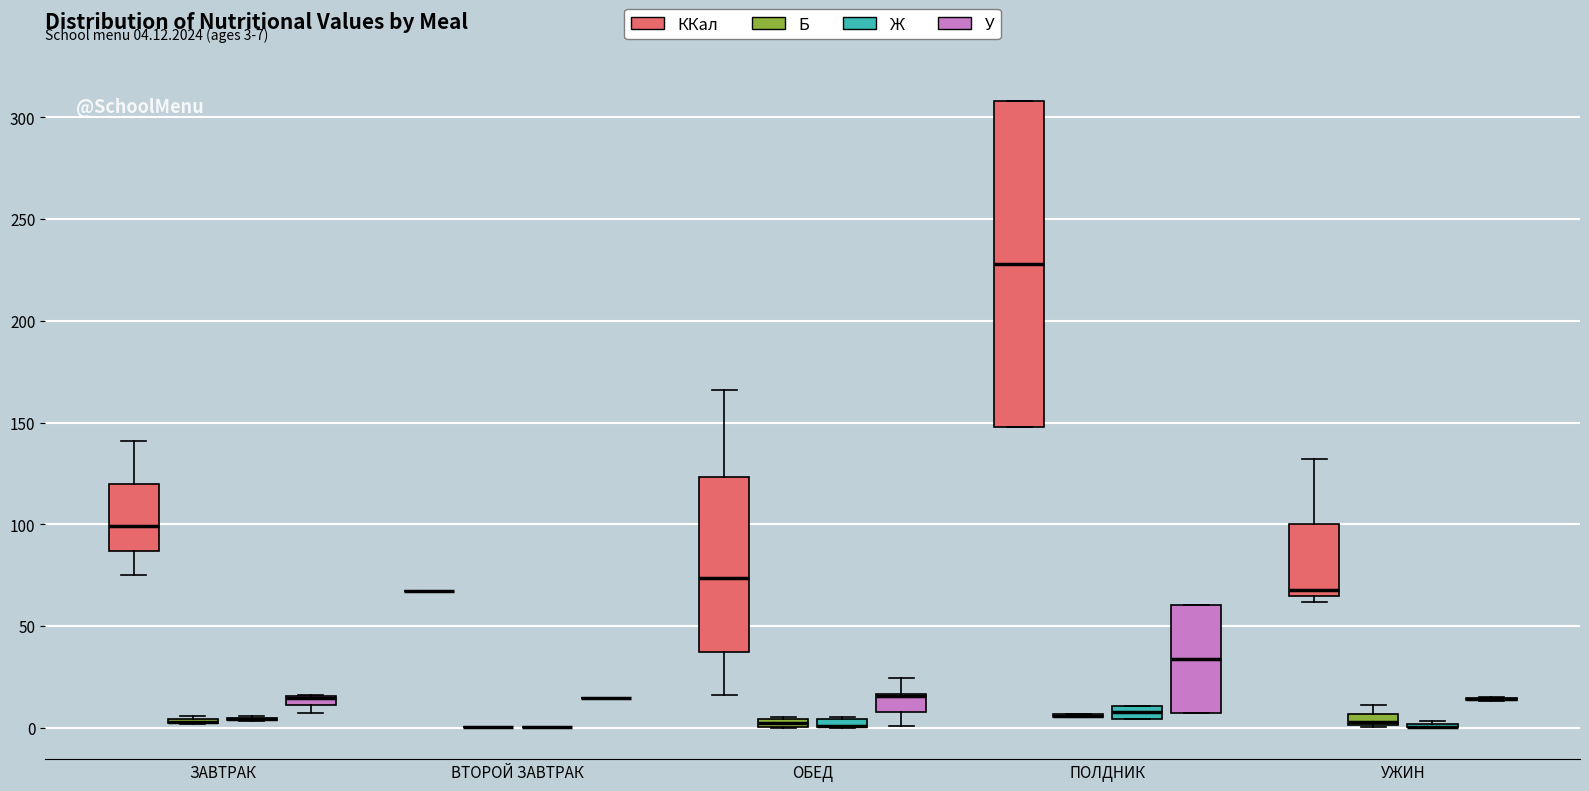

Comparing the boxes themselves (not the whiskers), which one is the tallest?

ПОЛДНИК (ККал)